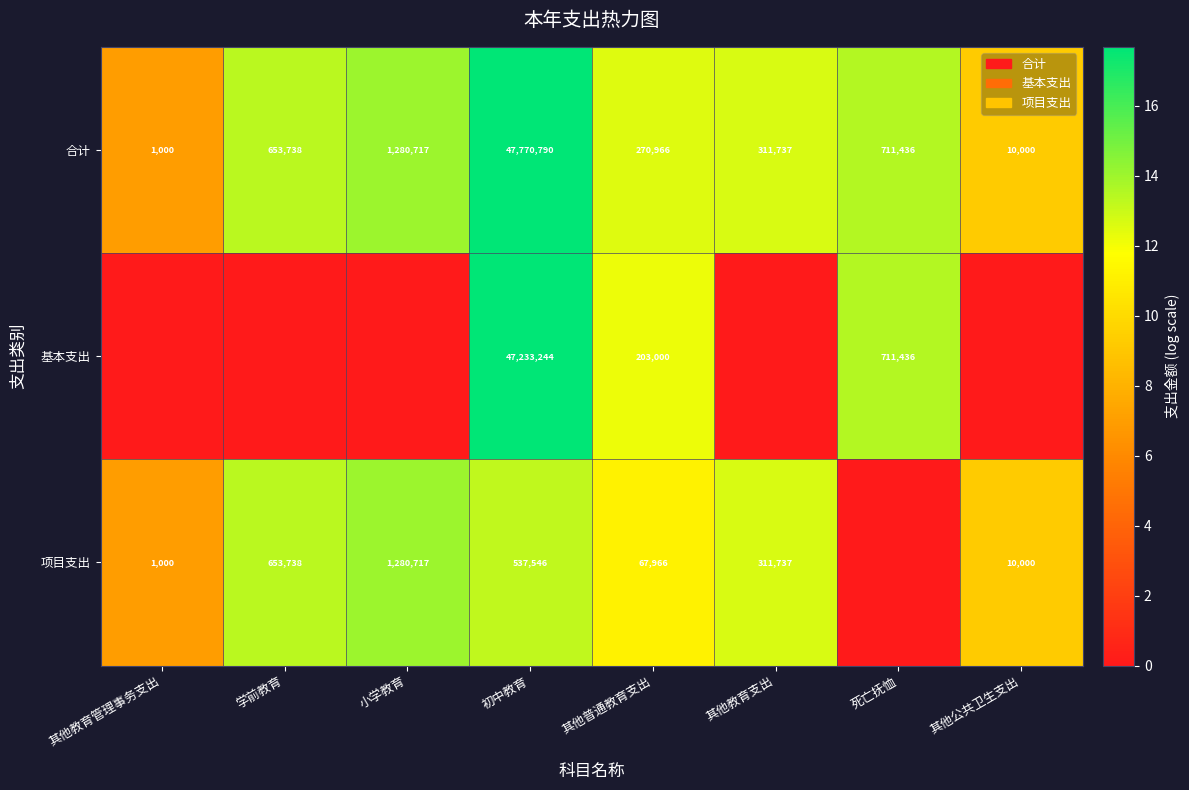

At 初中教育, list the series in order from largest to smallest.

合计, 基本支出, 项目支出